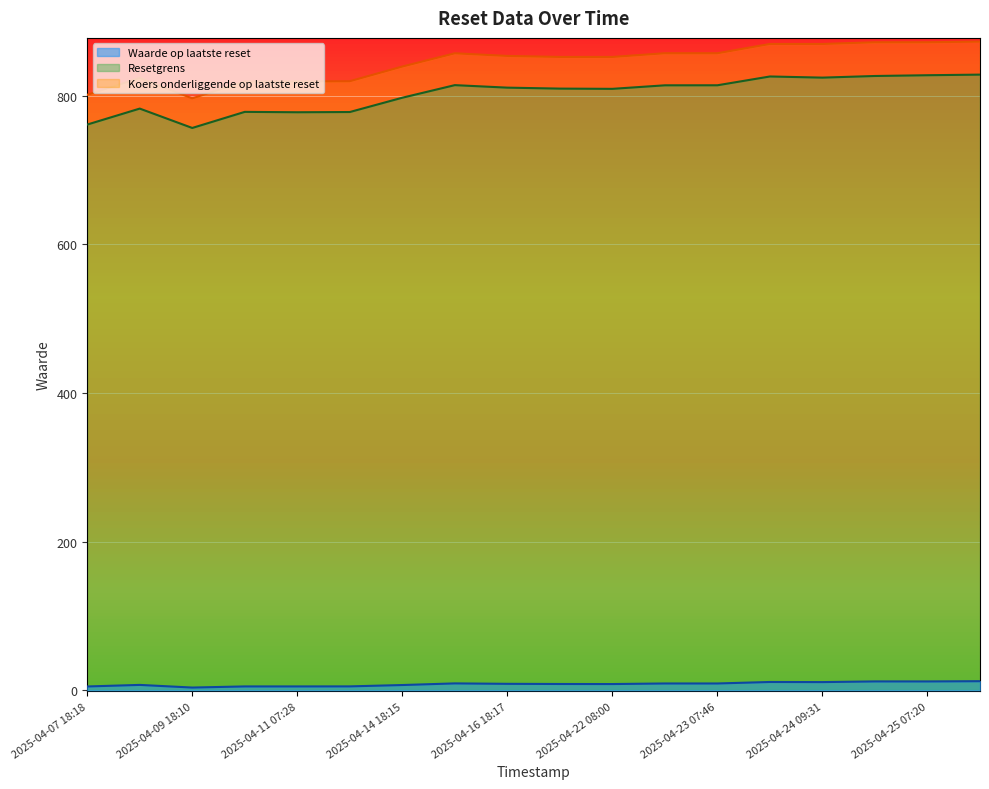

Reading left to right, extract all data points from this chart.

Resetgrens: 2025-04-25 18:21=828.4	2025-04-25 07:20=827.6	2025-04-24 18:21=826.6	2025-04-24 09:31=824.4	2025-04-23 18:28=825.9	2025-04-23 07:46=814.1	2025-04-22 18:14=814.0	2025-04-22 08:00=809.3	2025-04-17 18:18=809.6	2025-04-16 18:17=810.9	2025-04-15 18:13=814.3	2025-04-14 18:15=797.3	2025-04-11 18:53=778.1	2025-04-11 07:28=777.8	2025-04-10 18:26=778.3	2025-04-09 18:10=756.6	2025-04-08 18:41=782.7	2025-04-07 18:18=761.2
Waarde op laatste reset: 2025-04-25 18:21=12.1	2025-04-25 07:20=11.8	2025-04-24 18:21=11.8	2025-04-24 09:31=10.9	2025-04-23 18:28=11.0	2025-04-23 07:46=9.0	2025-04-22 18:14=9.0	2025-04-22 08:00=8.3	2025-04-17 18:18=8.3	2025-04-16 18:17=8.6	2025-04-15 18:13=9.1	2025-04-14 18:15=6.9	2025-04-11 18:53=5.1	2025-04-11 07:28=5.1	2025-04-10 18:26=5.1	2025-04-09 18:10=3.5	2025-04-08 18:41=7.1	2025-04-07 18:18=5.0
Koers onderliggende op laatste reset: 2025-04-25 18:21=872.8	2025-04-25 07:20=872.0	2025-04-24 18:21=872.0	2025-04-24 09:31=869.7	2025-04-23 18:28=869.7	2025-04-23 07:46=857.2	2025-04-22 18:14=857.2	2025-04-22 08:00=852.2	2025-04-17 18:18=852.2	2025-04-16 18:17=853.6	2025-04-15 18:13=857.1	2025-04-14 18:15=839.3	2025-04-11 18:53=819.6	2025-04-11 07:28=819.2	2025-04-10 18:26=819.2	2025-04-09 18:10=796.5	2025-04-08 18:41=823.9	2025-04-07 18:18=801.3